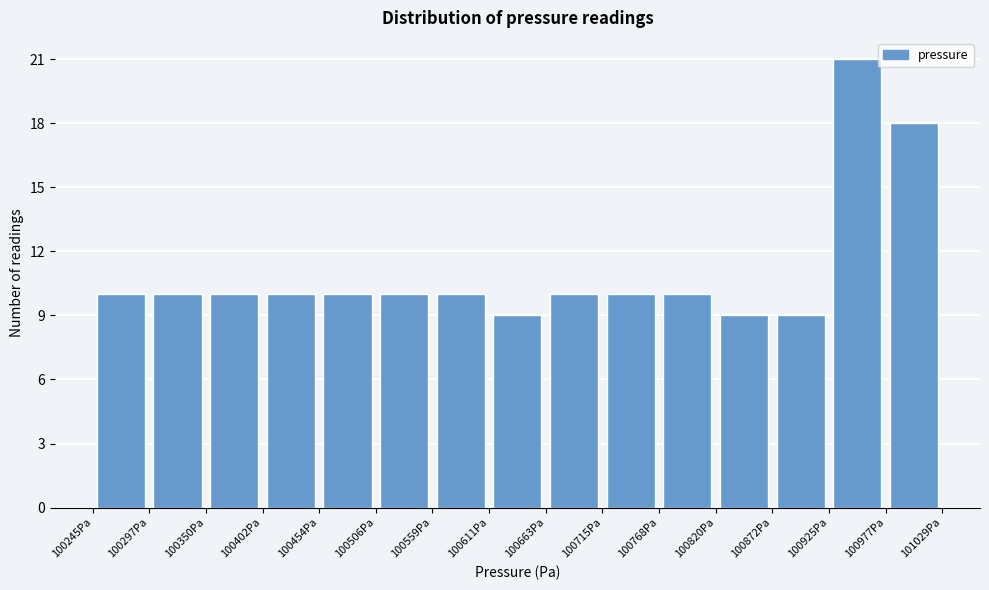

Which range on the x-axis has the tallest bar?

100920 to 100980